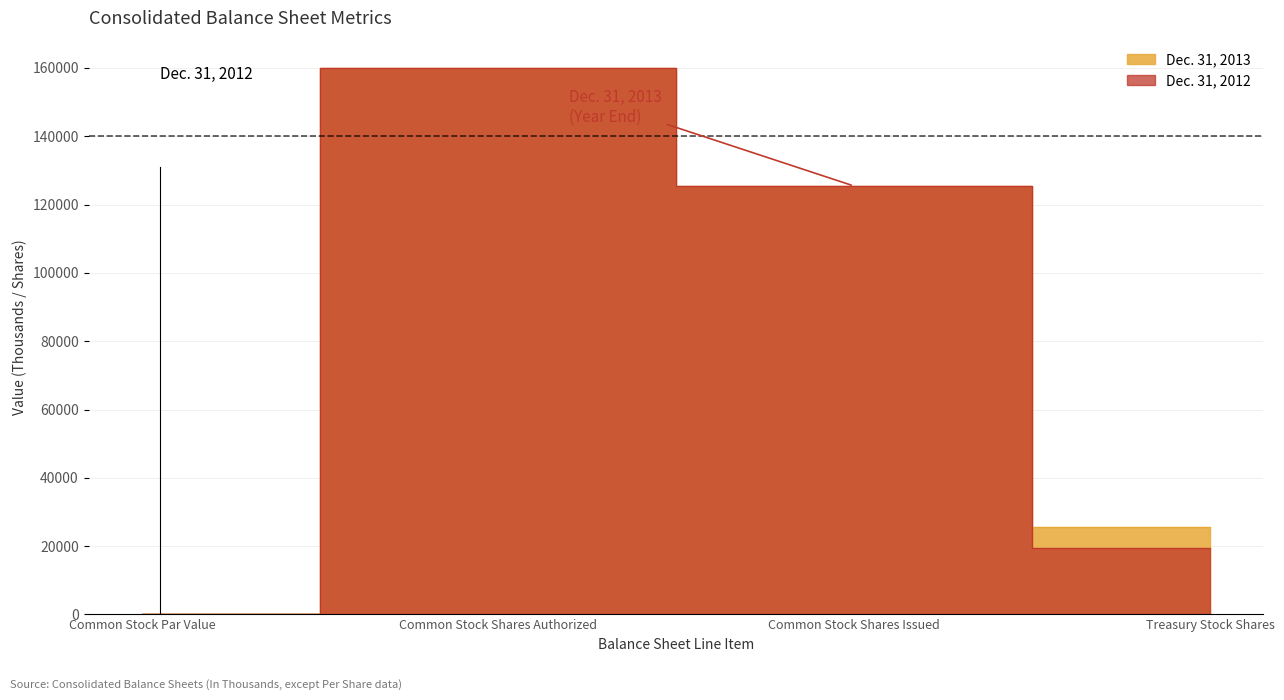

Which category has the highest value across all series?

Common Stock Shares Authorized